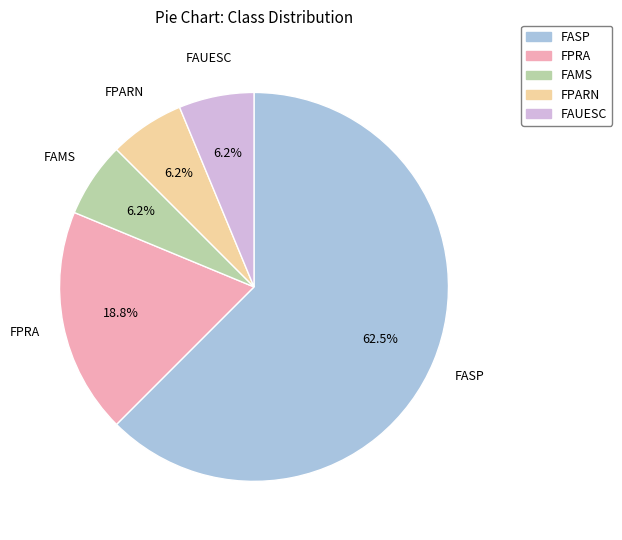

What is the majority slice?

FASP